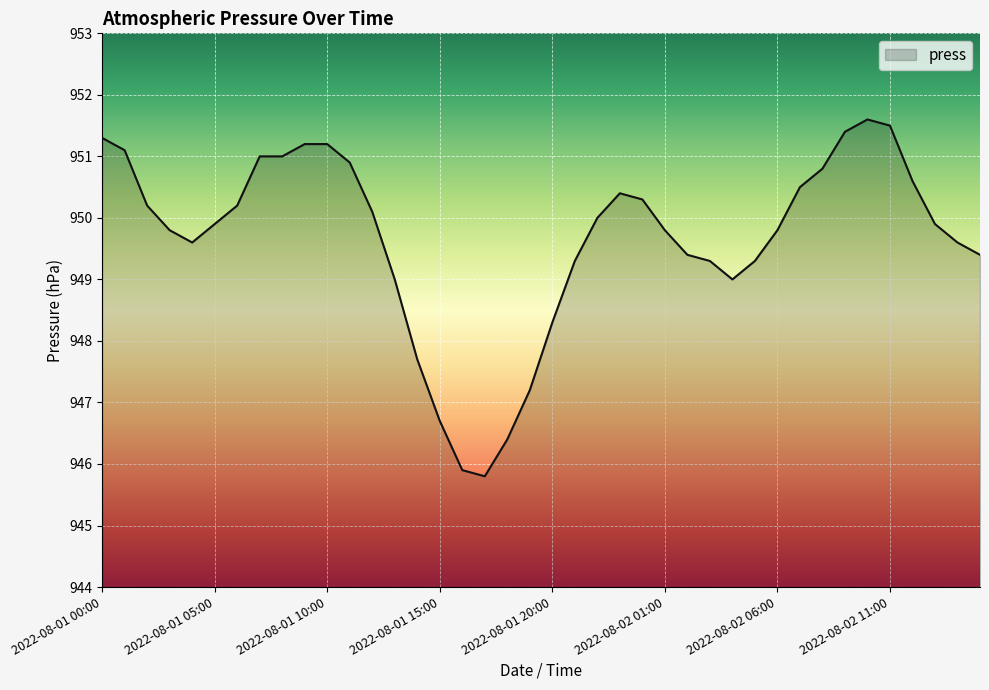

What is the difference between the maximum and minimum values?

5.8